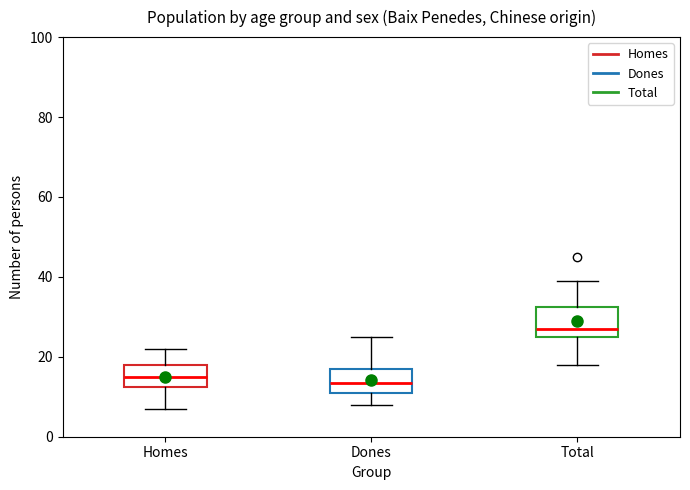

Reading left to right, read every box against the y-axis: the position of its median line, the range the box covers, and the ends of its whiskers. The values are not printed on the chart, so give them approximately, as read against the axis.

Homes: median 16, box 12 to 18, whiskers 8 to 22
Dones: median 14, box 12 to 18, whiskers 8 to 26
Total: median 28, box 26 to 32, whiskers 18 to 40